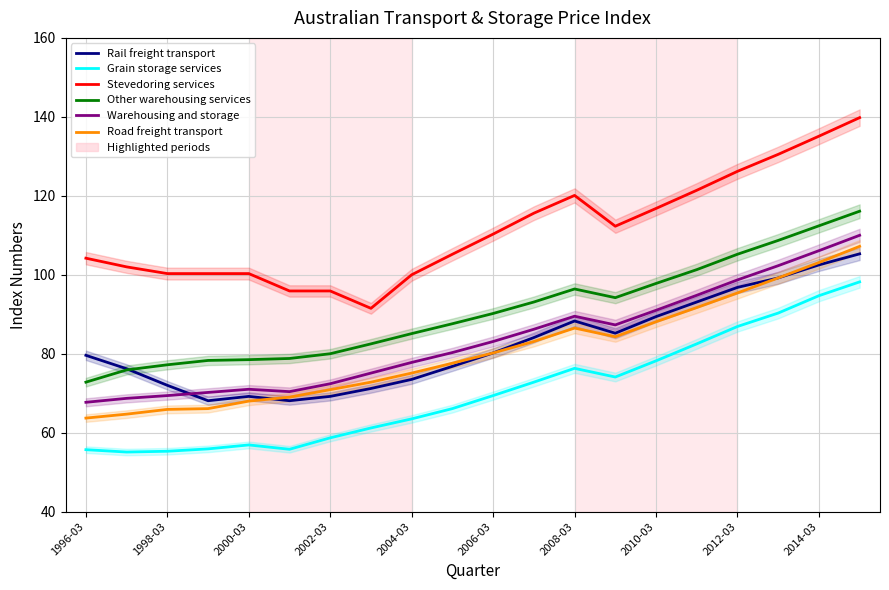

Is the value of Rail freight transport at 17 greater than the value of Other warehousing services at 16?

No